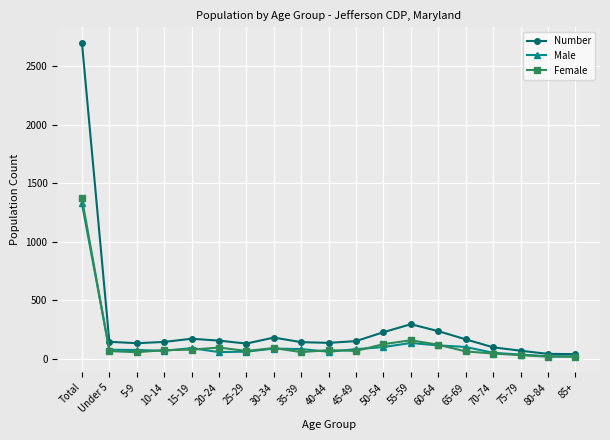

List the series in order of their peak value, highest first.

Number, Female, Male